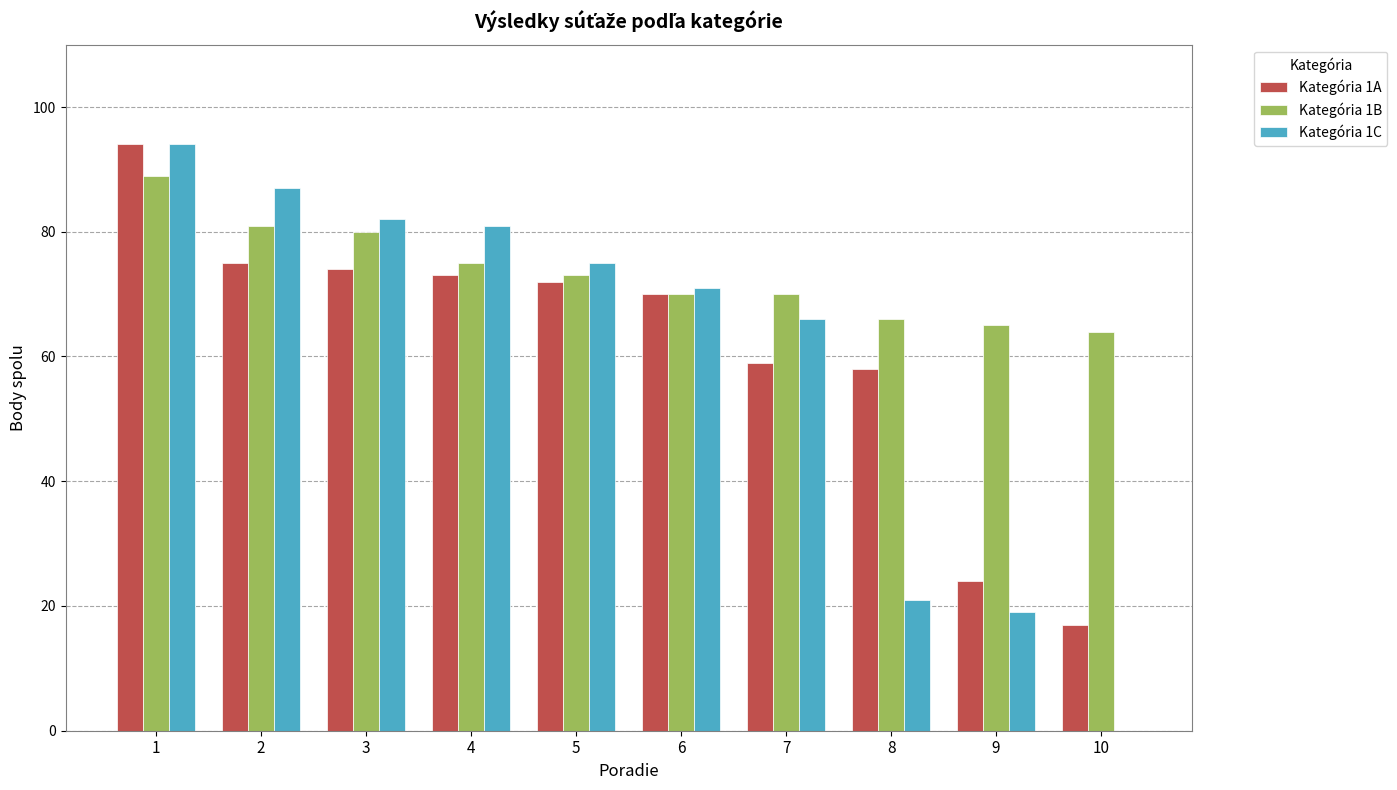

The Kategória 1B series shows 73 at 5. True or false?

True